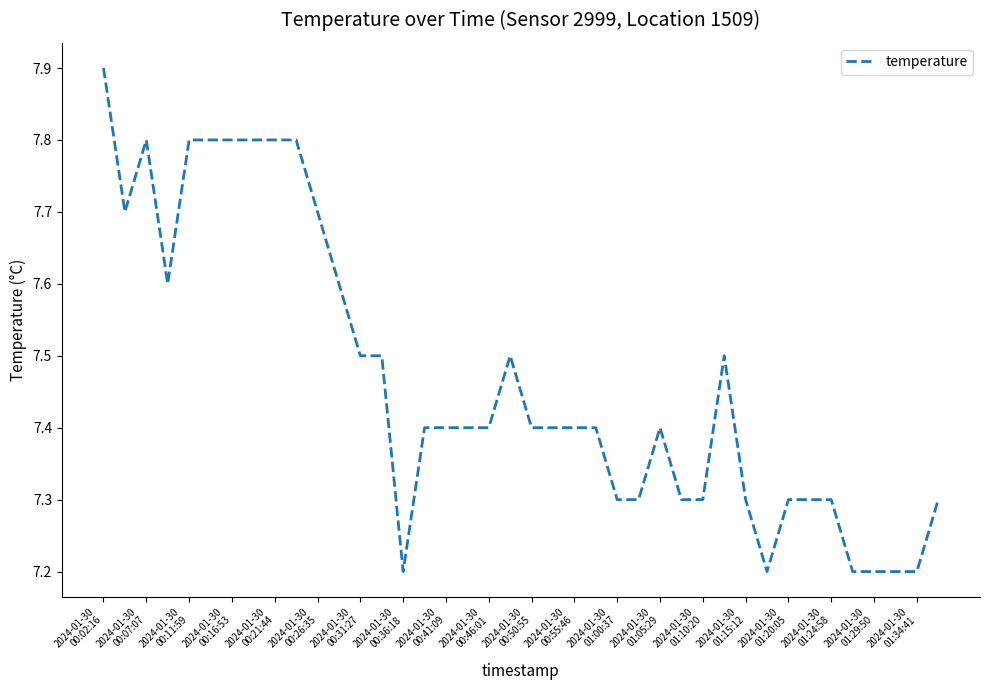

What is the difference between the maximum and minimum values?

0.7